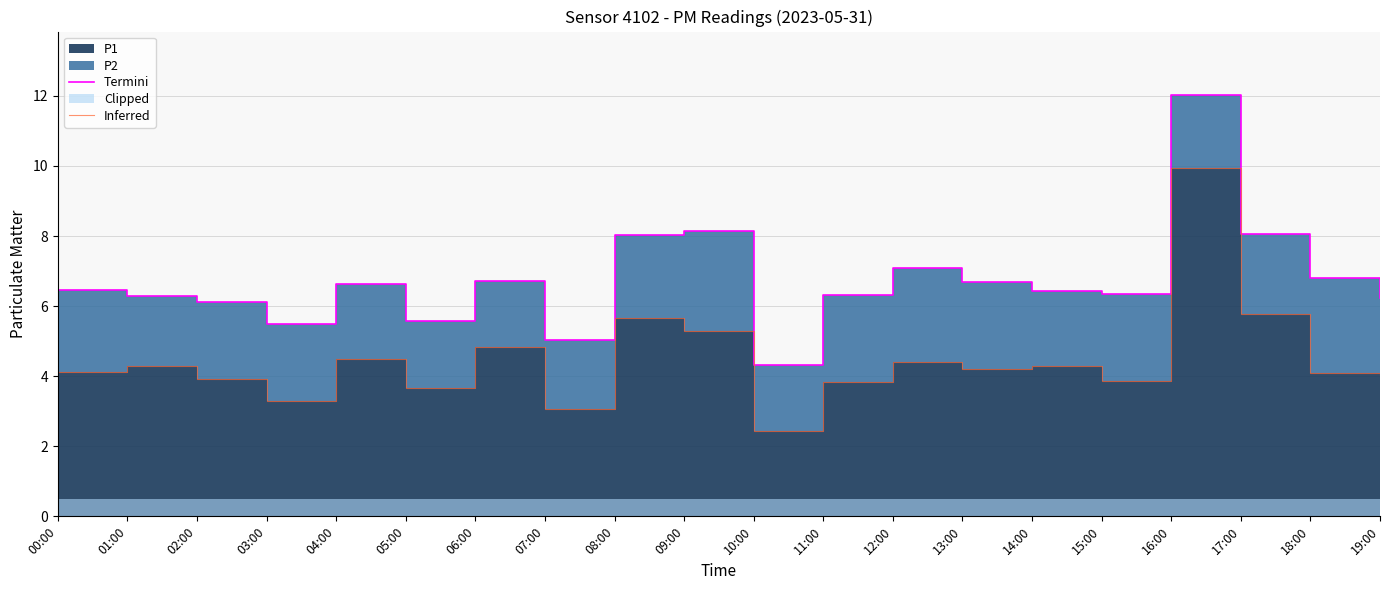

How many lines are shown in the chart?

2